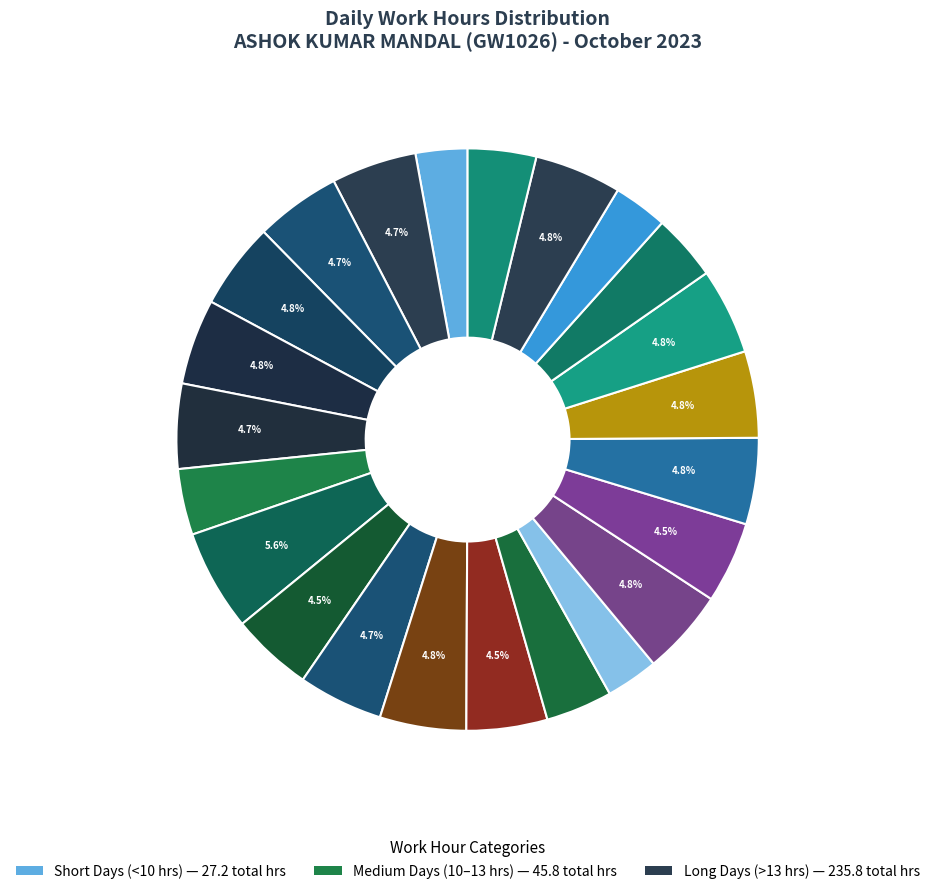

What is the largest slice in the pie chart?

Day 9